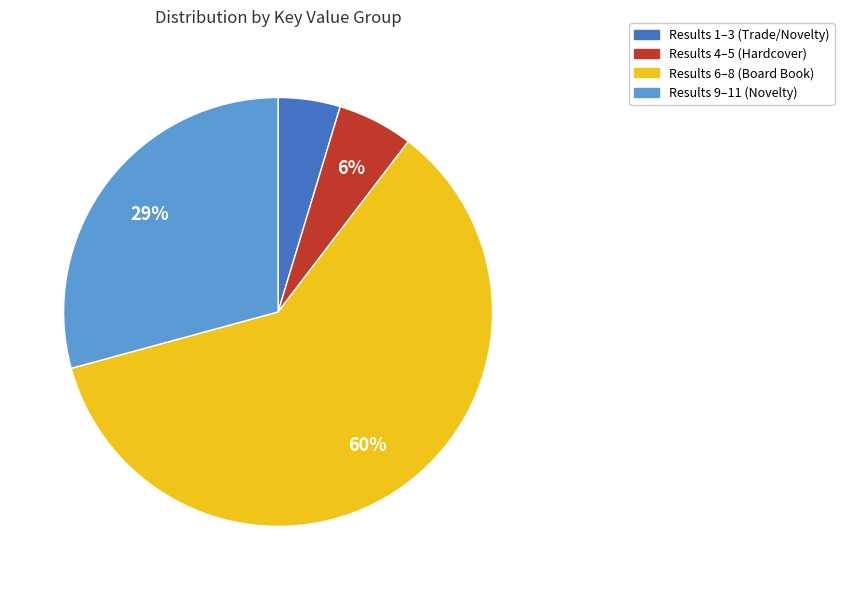

To the nearest percent, what is the average slice percentage?

25%